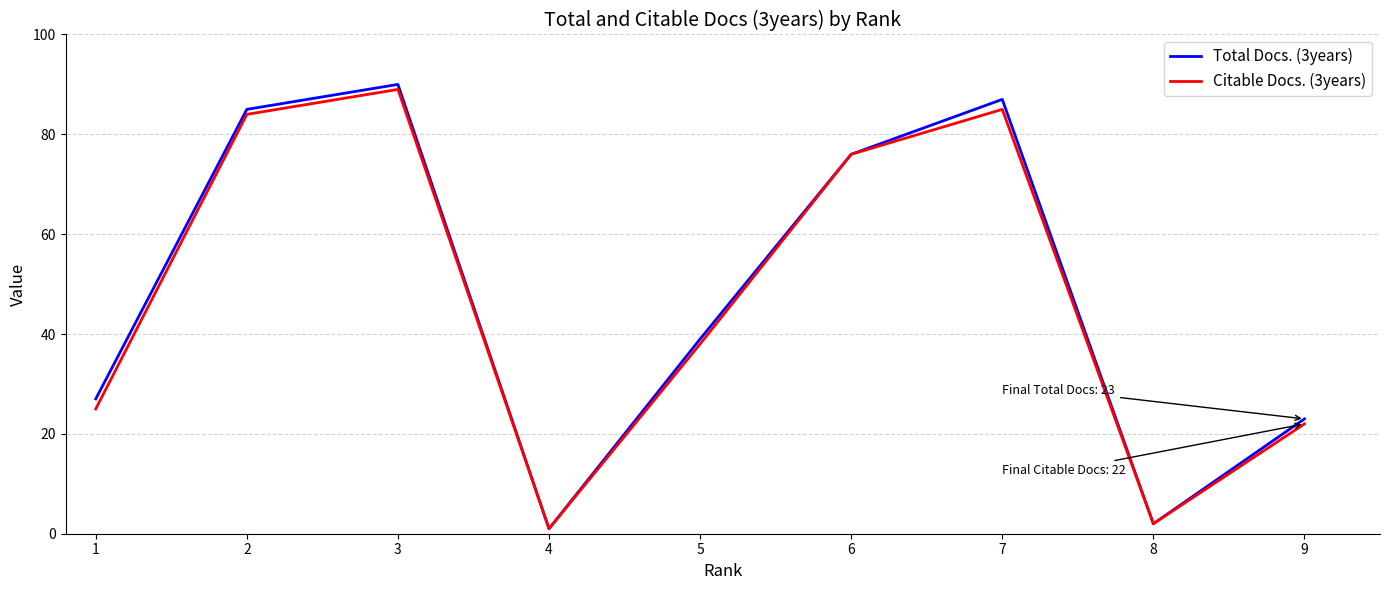

Which series has the widest spread of values?

Total Docs. (3years)